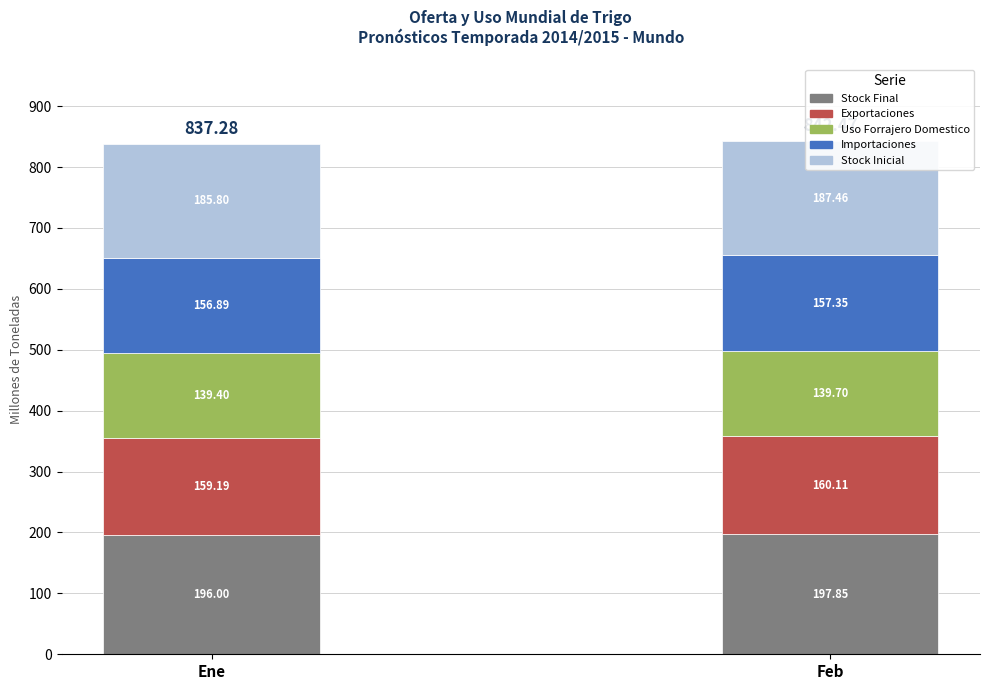

Rank the categories by Uso Forrajero Domestico value from highest to lowest.

Feb, Ene